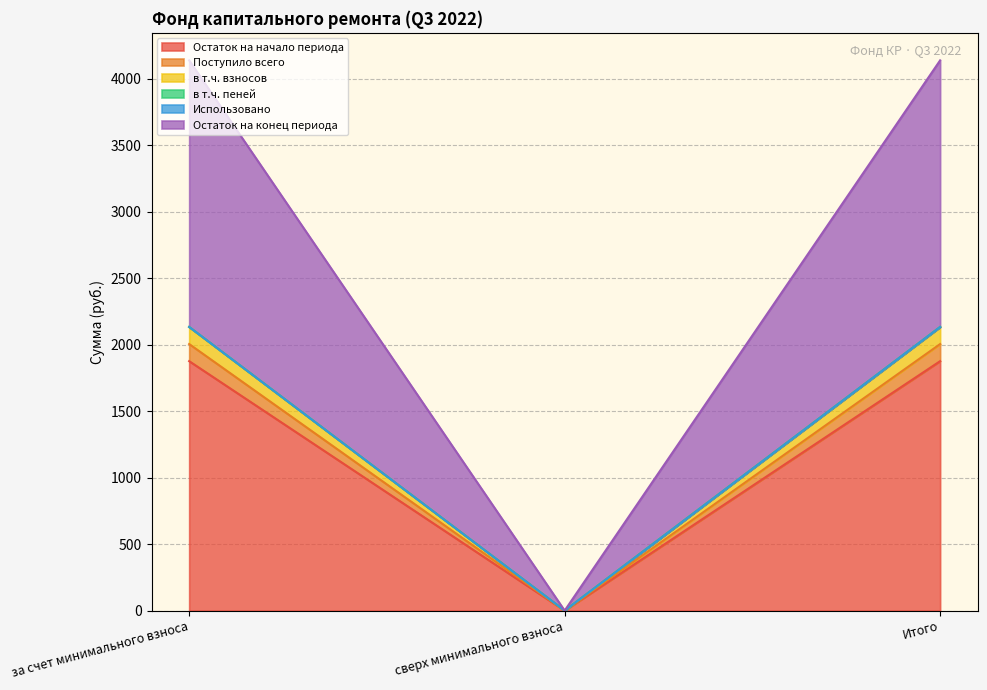

How many lines are shown in the chart?

6